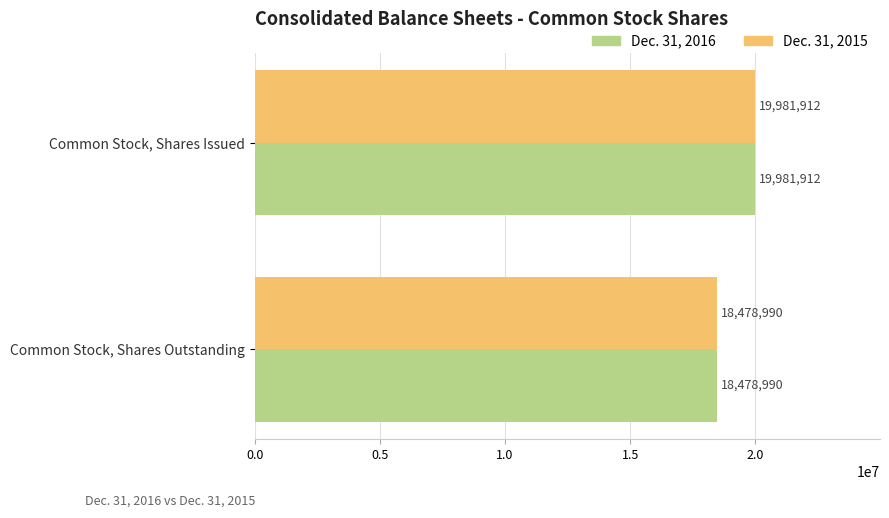

At which label does Dec. 31, 2016 reach its minimum?

Common Stock, Shares Outstanding